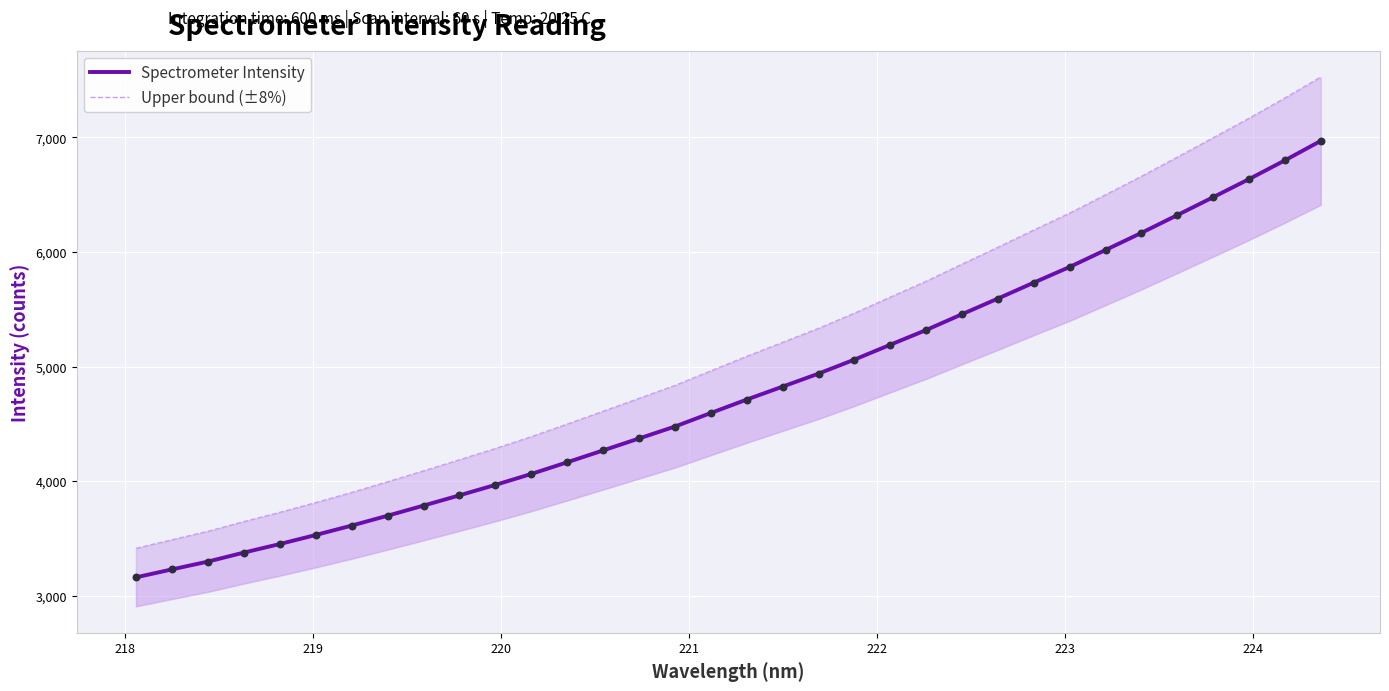

Which series has the widest spread of Y values?

Upper bound (±8%)